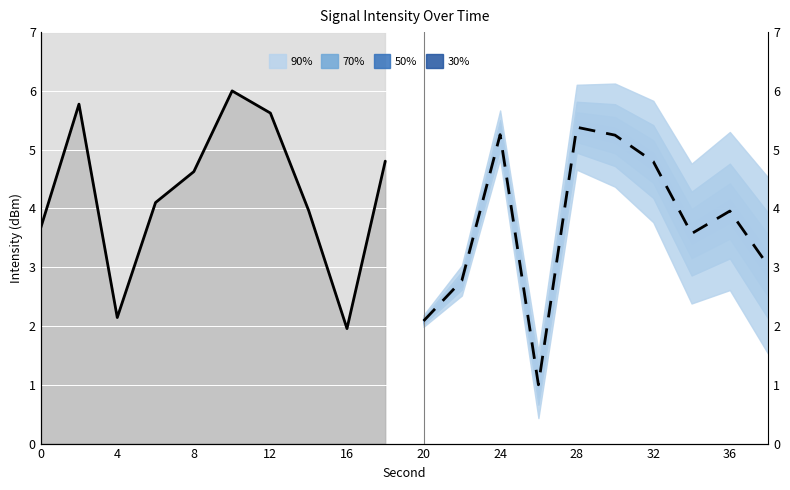

True or false: Forecast has more than 2 points higher than both neighbors.

True